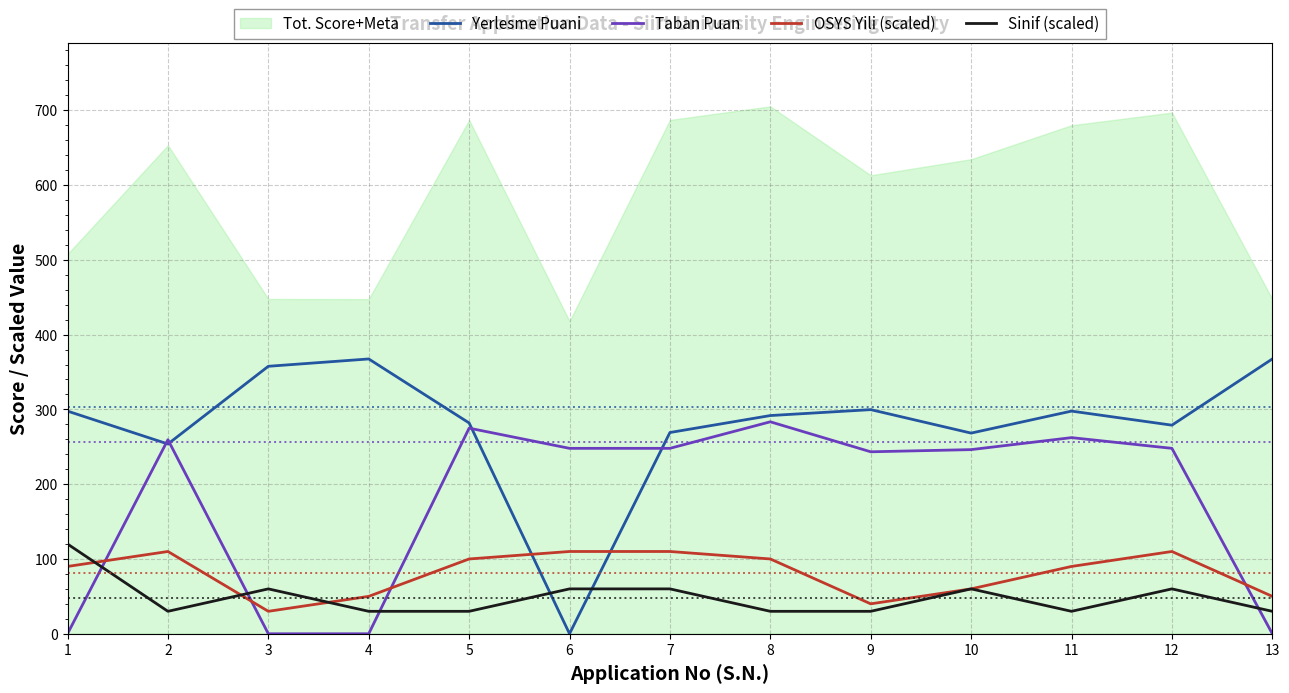

Which category has the highest value in the Sinif (scaled) series?

1